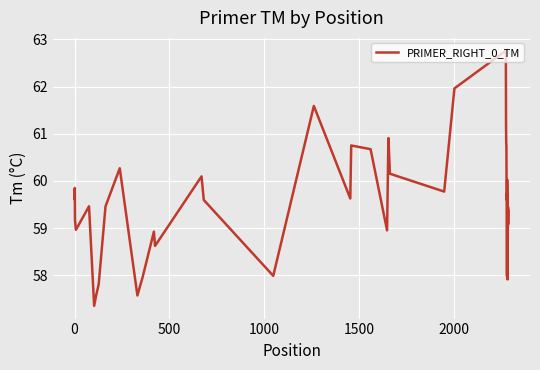

What is the difference between the maximum and minimum values?

5.4